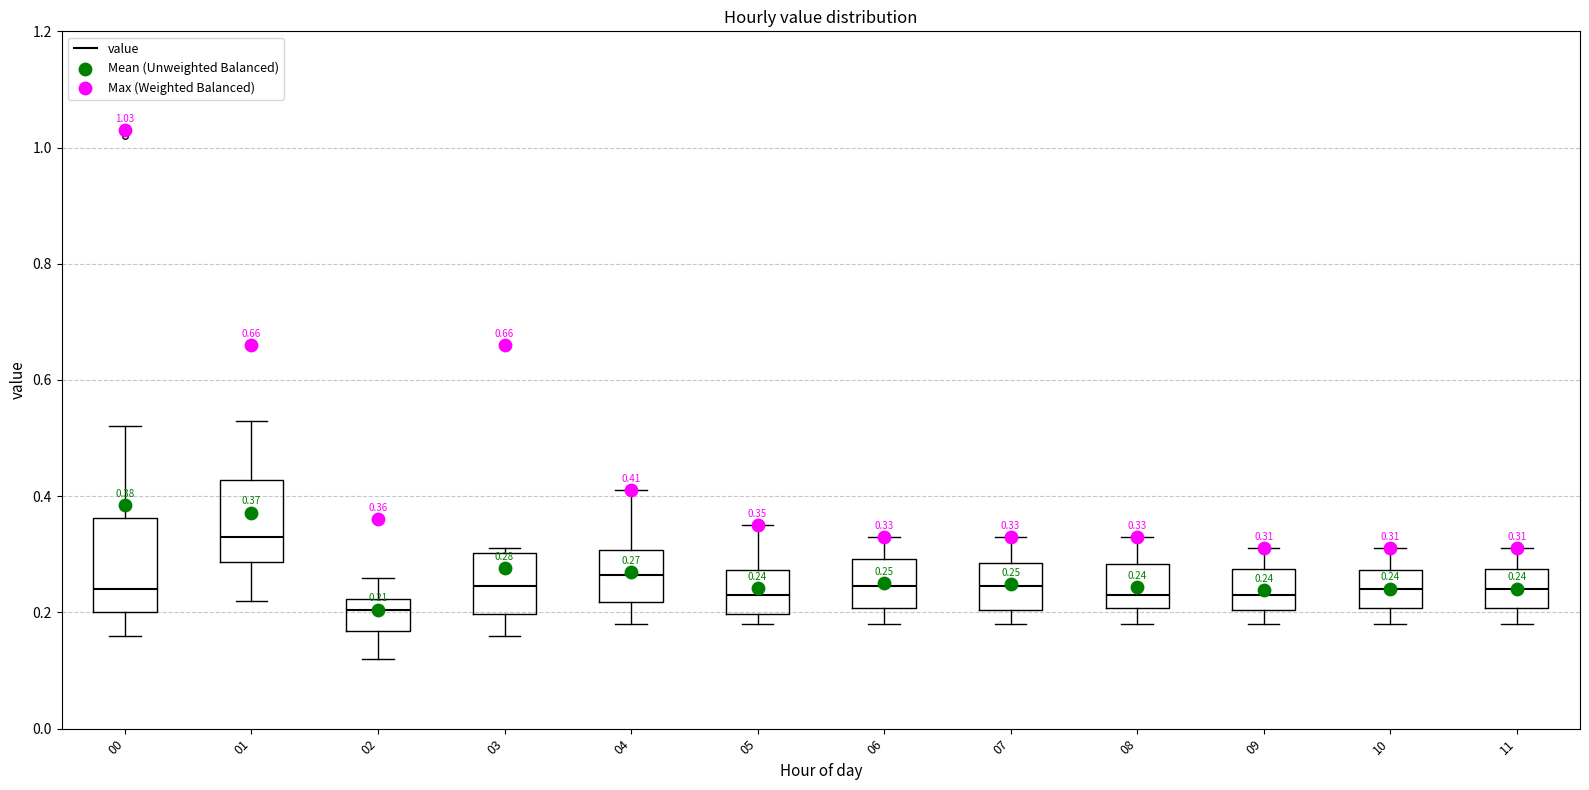

Which box is the tallest, from its lower edge to its upper edge?

00